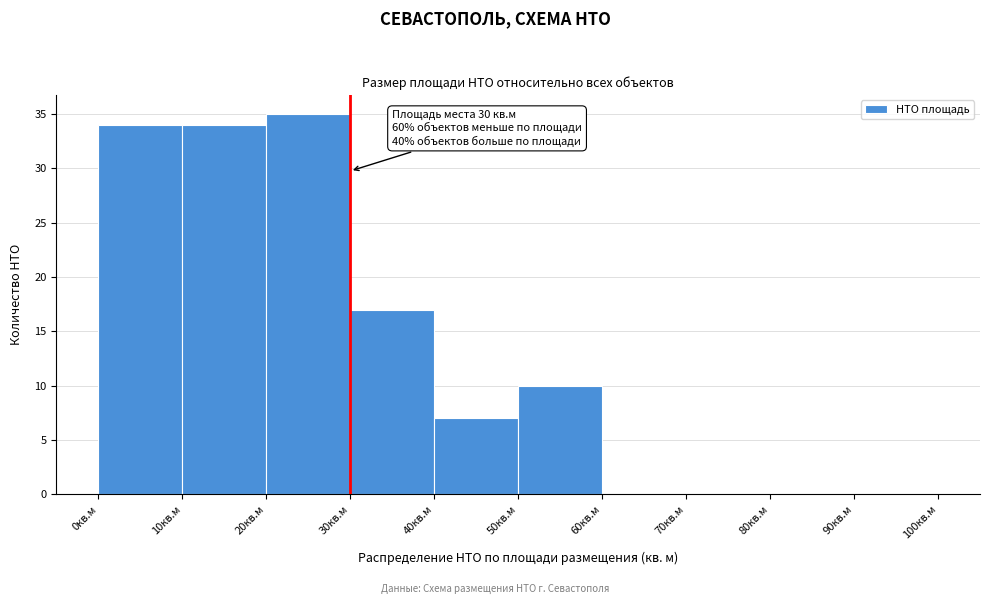

Over which range of the x-axis is the bar tallest?

20 to 30